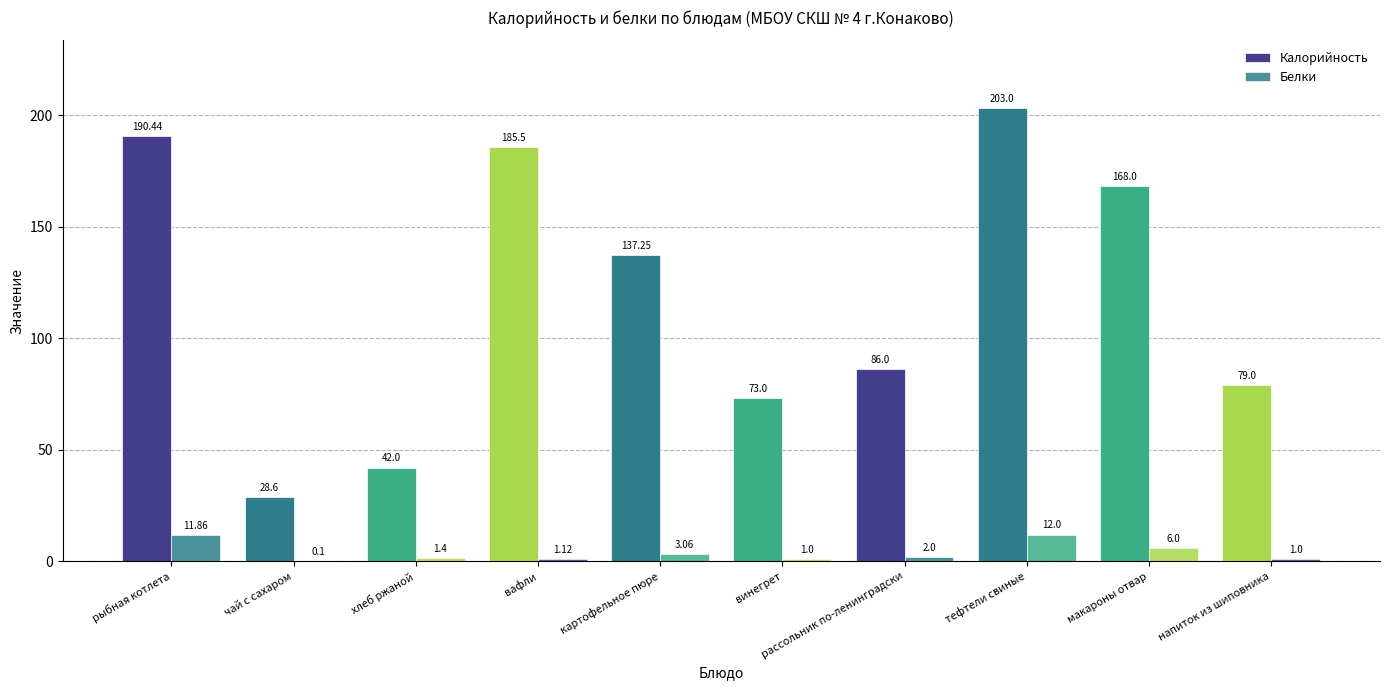

Are the bars grouped side by side (vs. stacked)?

Yes